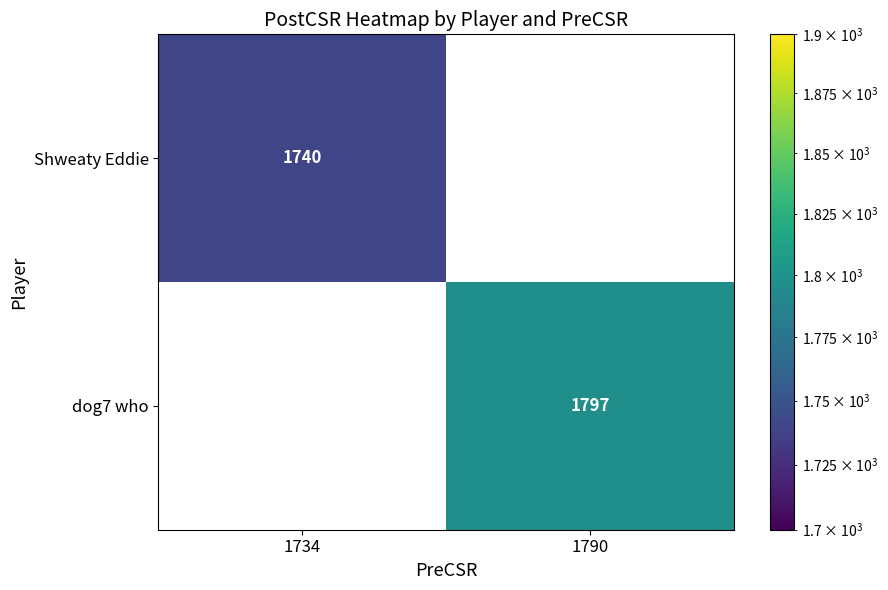

Which has a higher value, 1734 or 1790?

1790